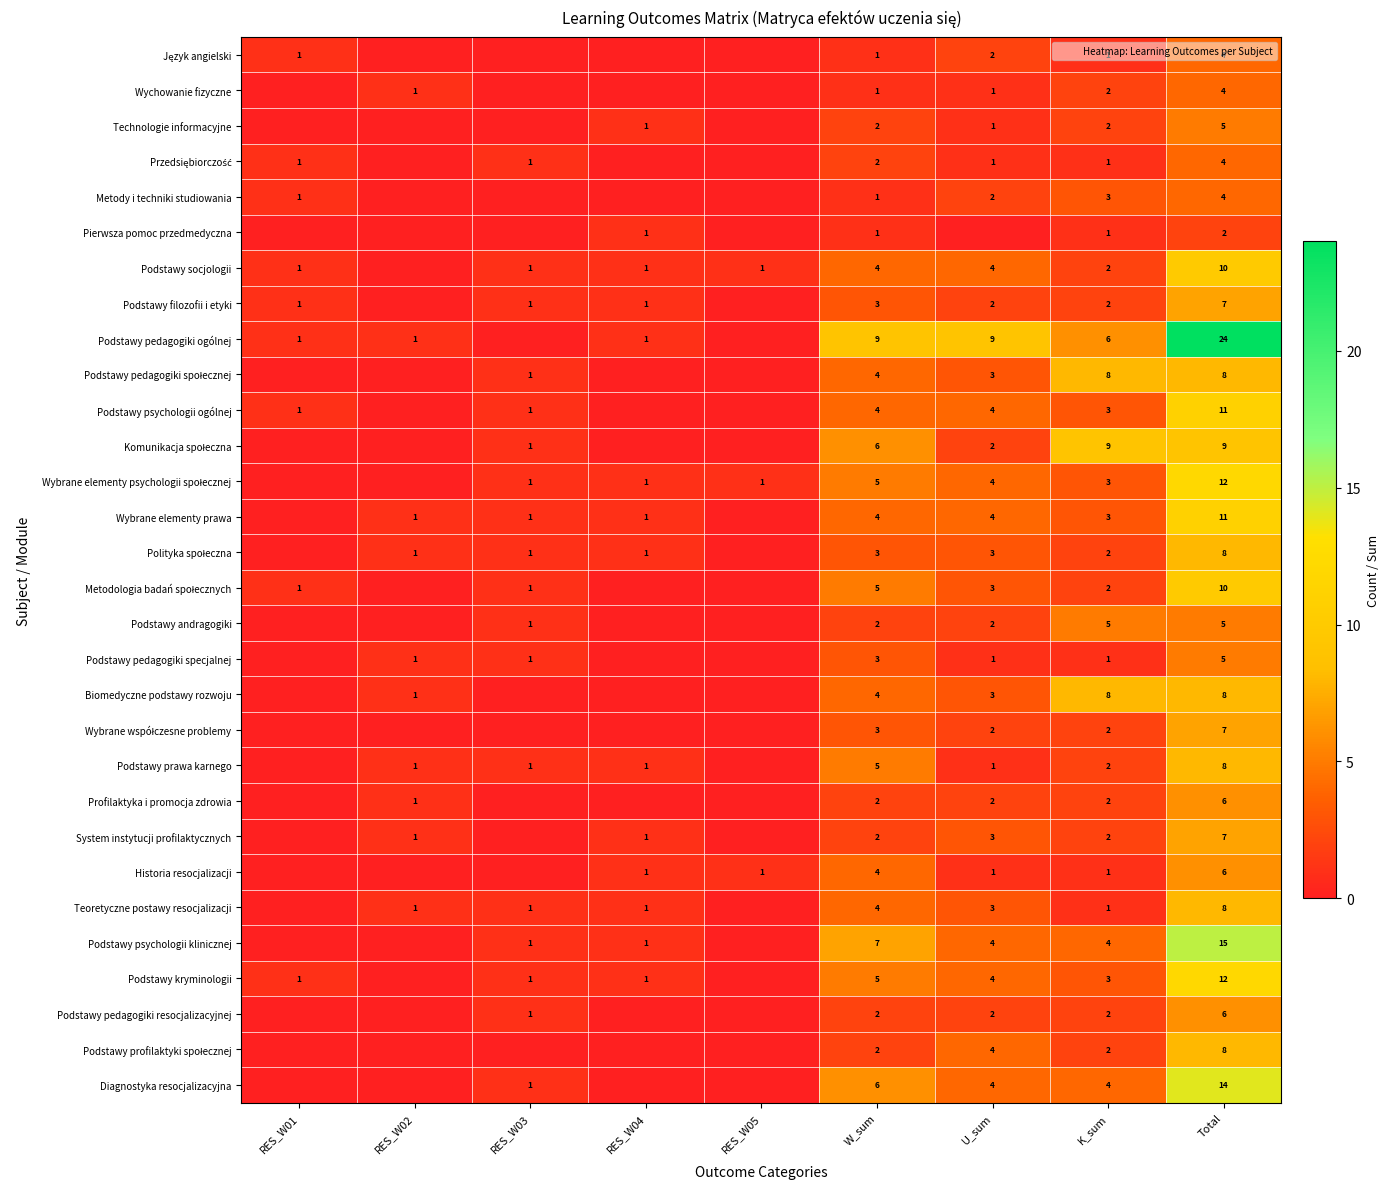

At how many categories does at least one series exceed 12?

1